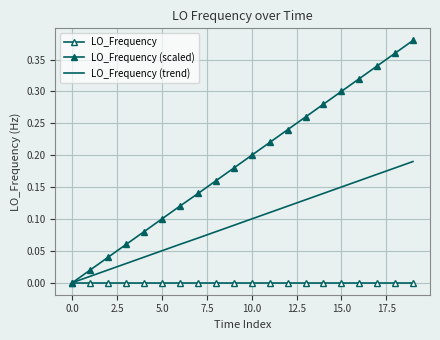

How many values in LO_Frequency (scaled) are above zero?

19